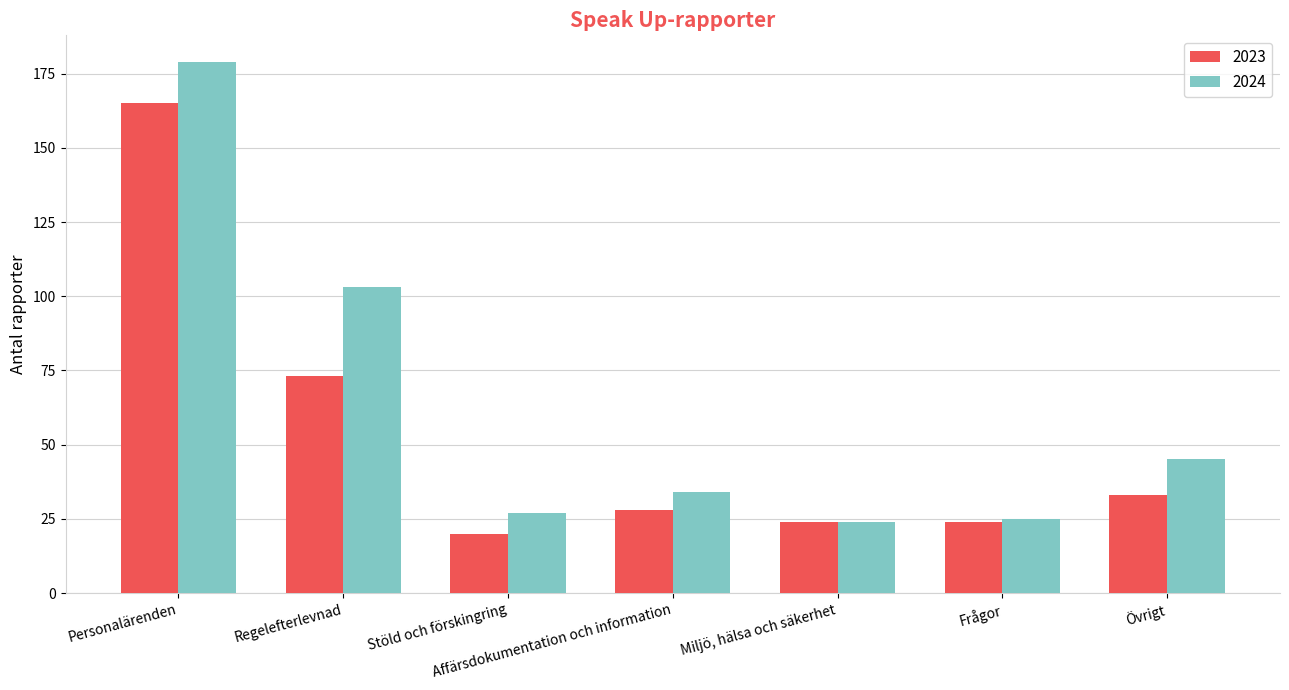

Reading left to right, extract all data points from this chart.

2023: 165	73	20	28	24	24	33
2024: 179	103	27	34	24	25	45